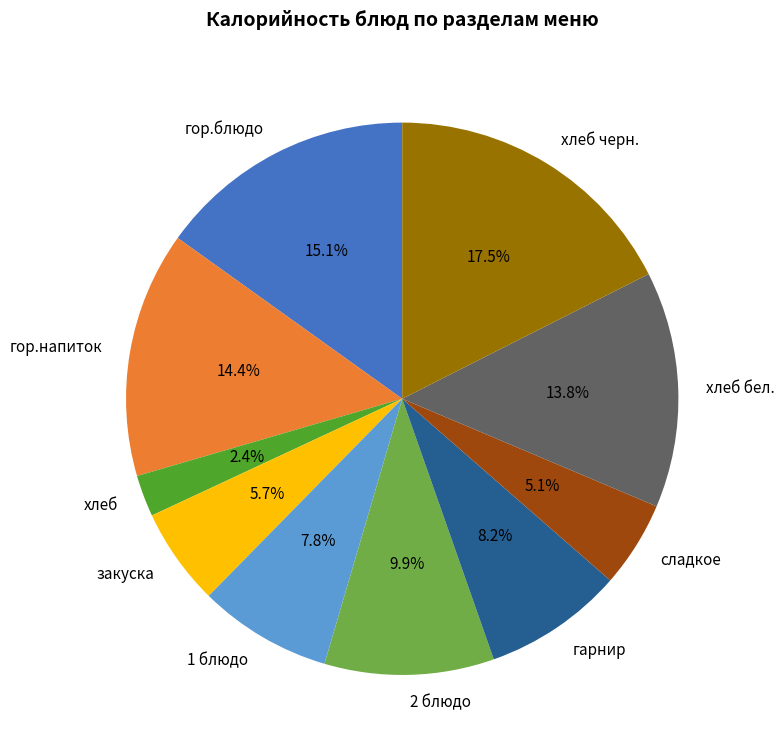

Which category has the smallest portion of the pie?

хлеб